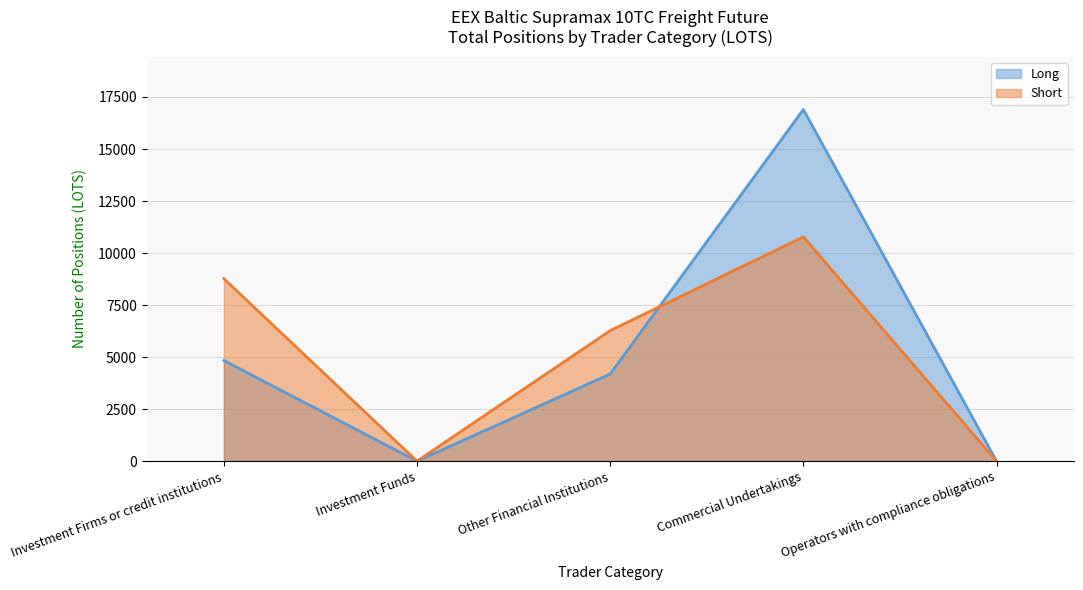

Count the number of data series in this chart.

2